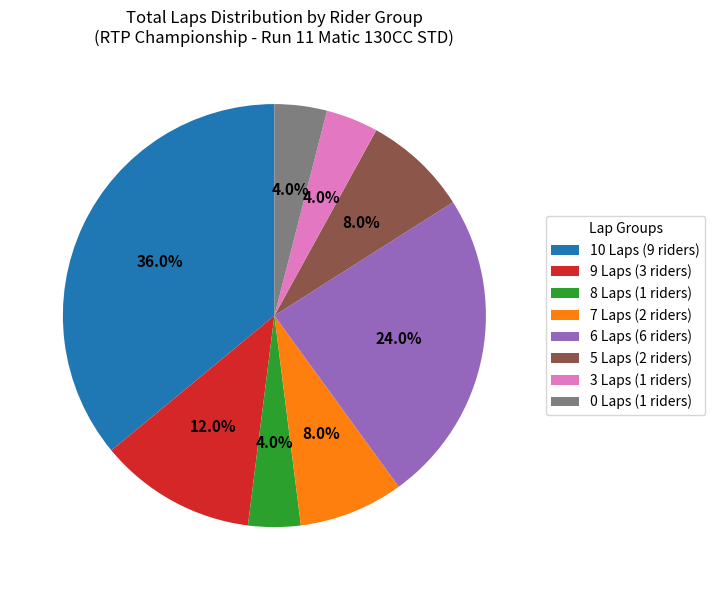

Is there a majority slice in this chart?

No